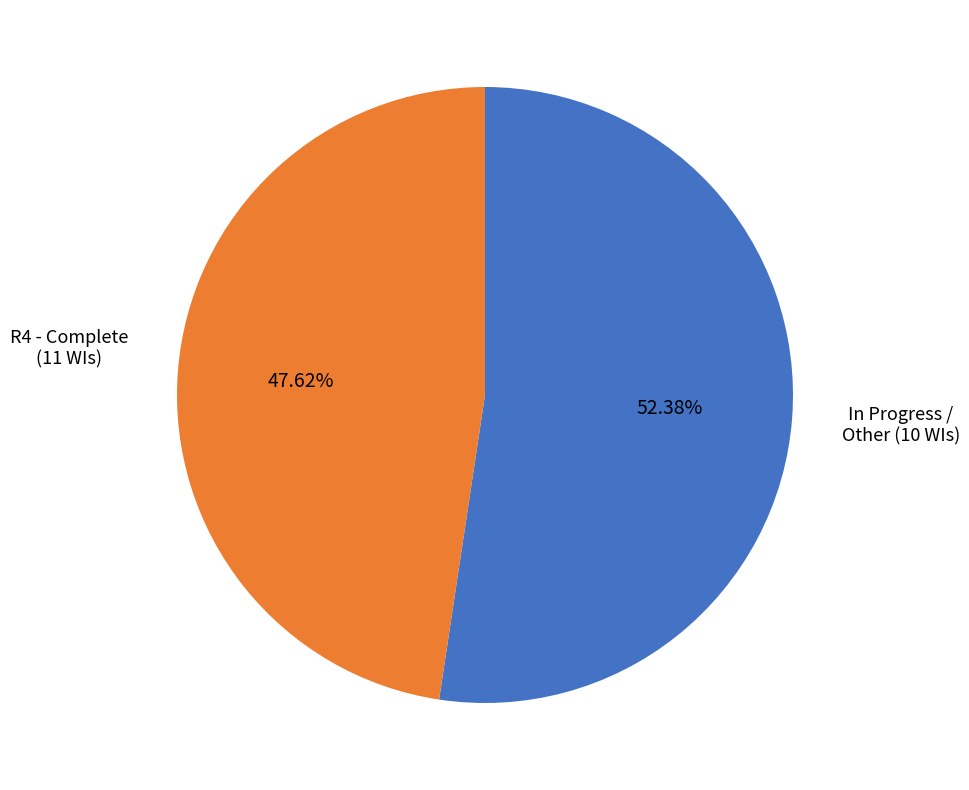

Is there any slice that represents more than half of the pie?

Yes